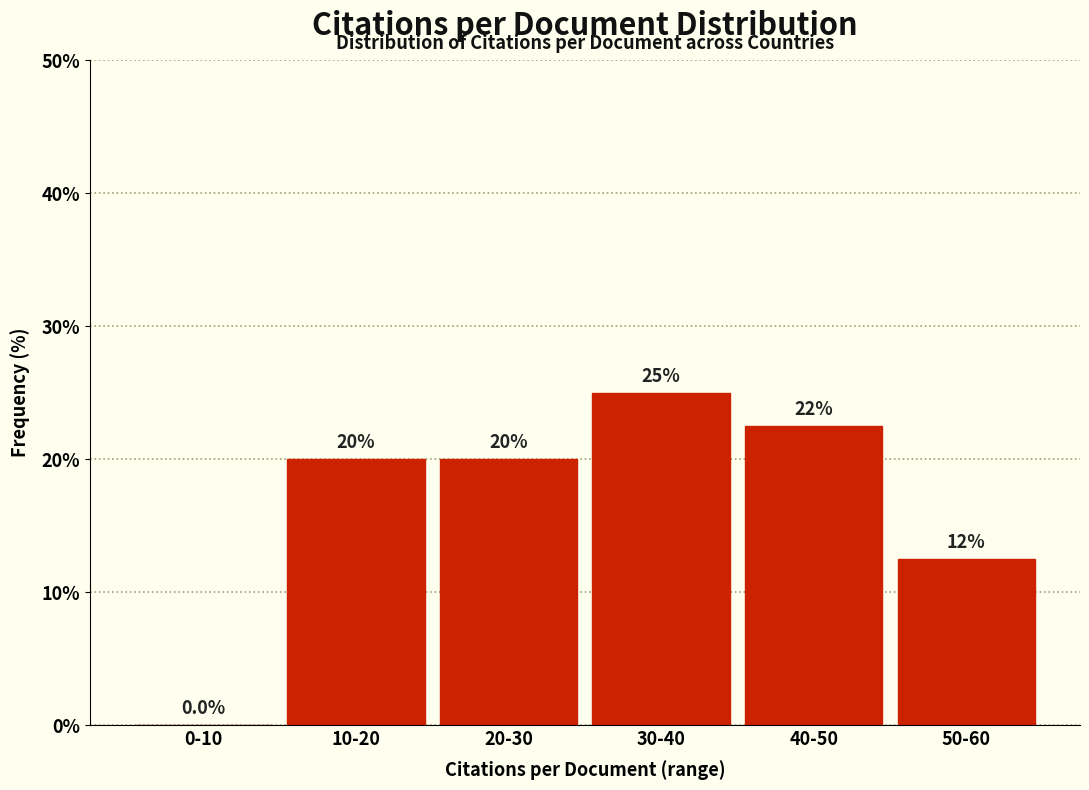

Reading left to right, list all the values displayed in this chart.

0-10=0.0	10-20=20.0	20-30=20.0	30-40=25.0	40-50=22.5	50-60=12.5